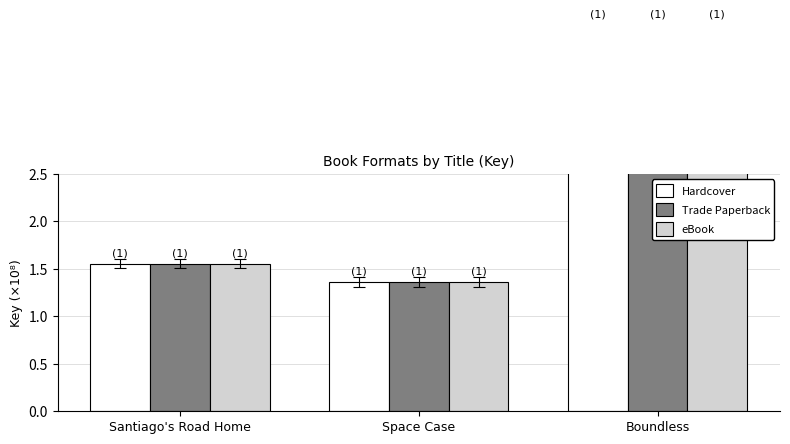

What is the label of the 3rd bar from the left?

Boundless